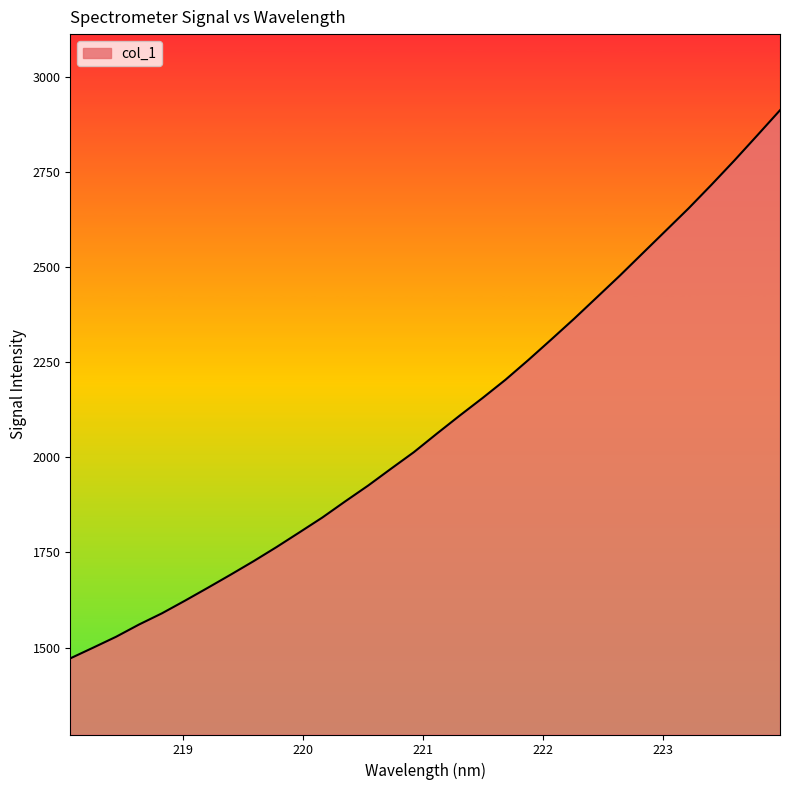

What is the difference between the maximum and minimum values?

1440.2